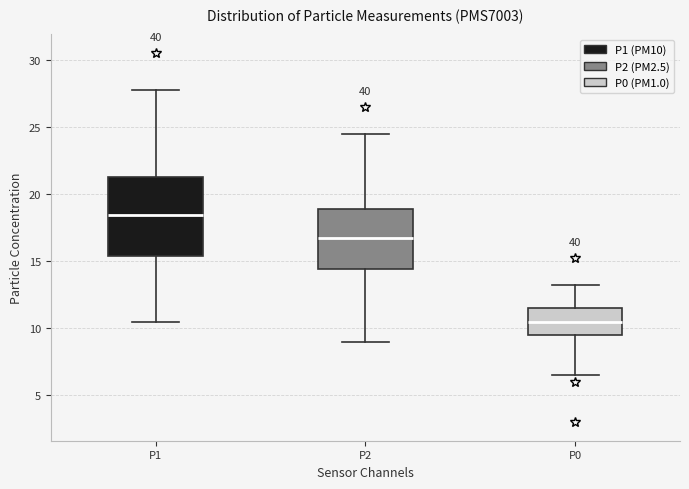

Comparing the boxes themselves (not the whiskers), which one is the tallest?

P1